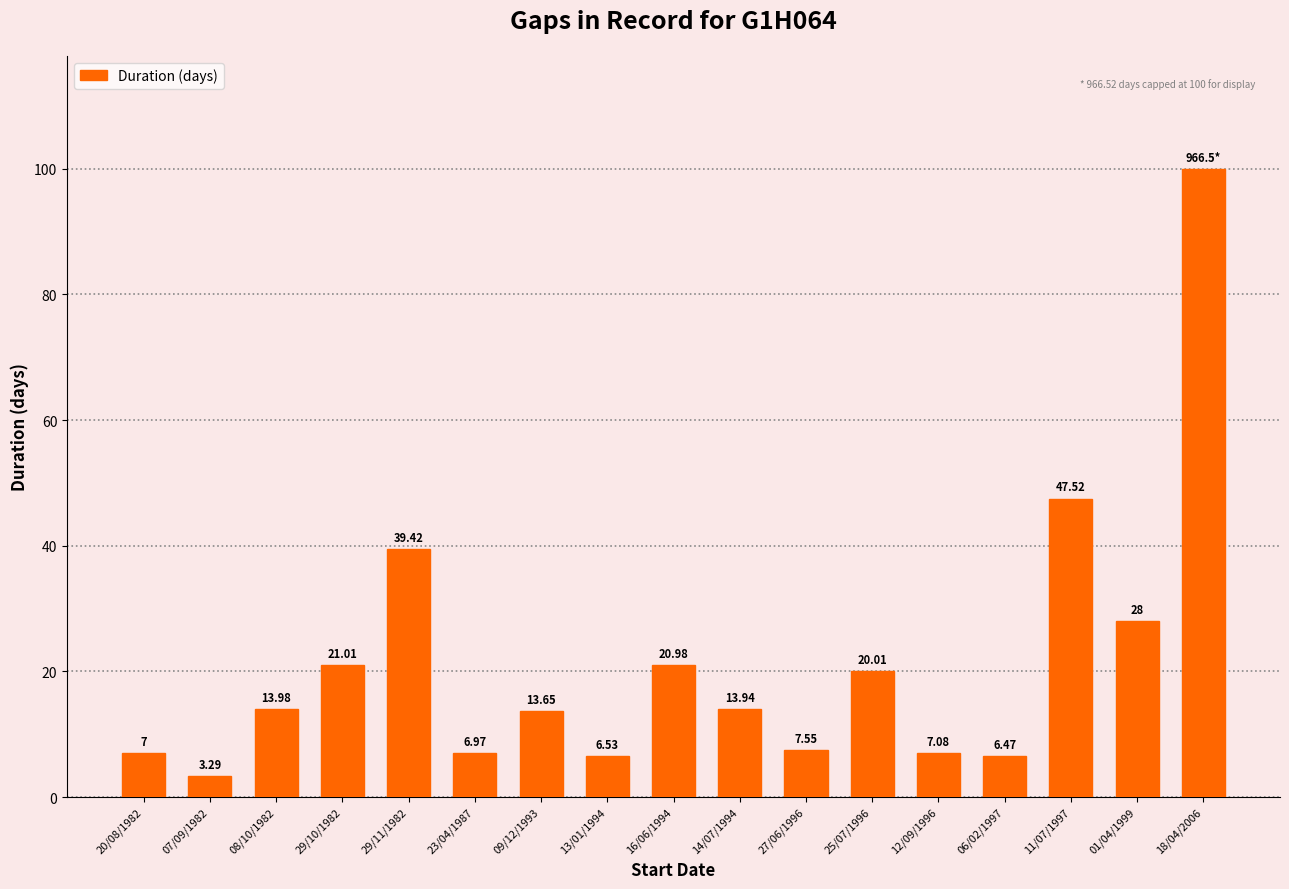

What is the sum of all values?

363.4